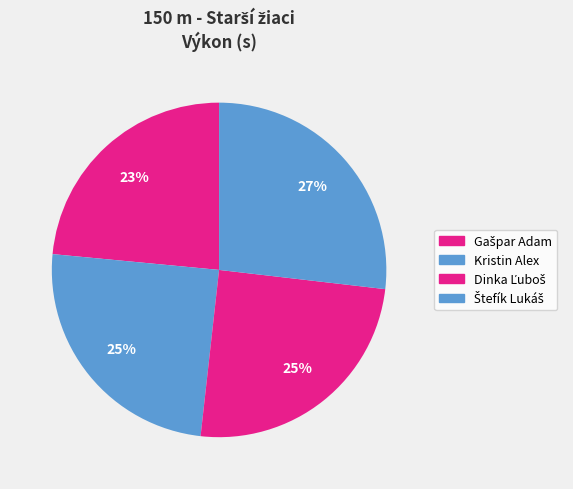

Approximately how many times larger is the value at Štefík Lukáš compared to Kristin Alex?

1.1